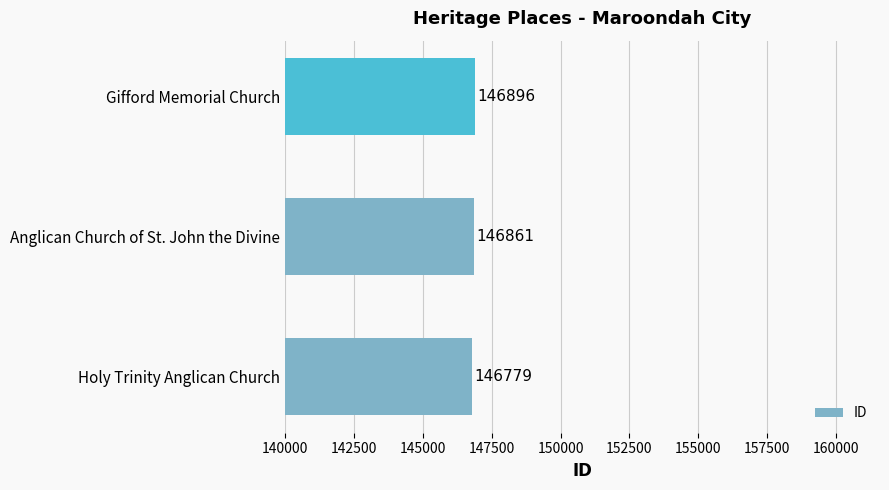

What is the change in value from Holy Trinity Anglican Church to Gifford Memorial Church?

+117